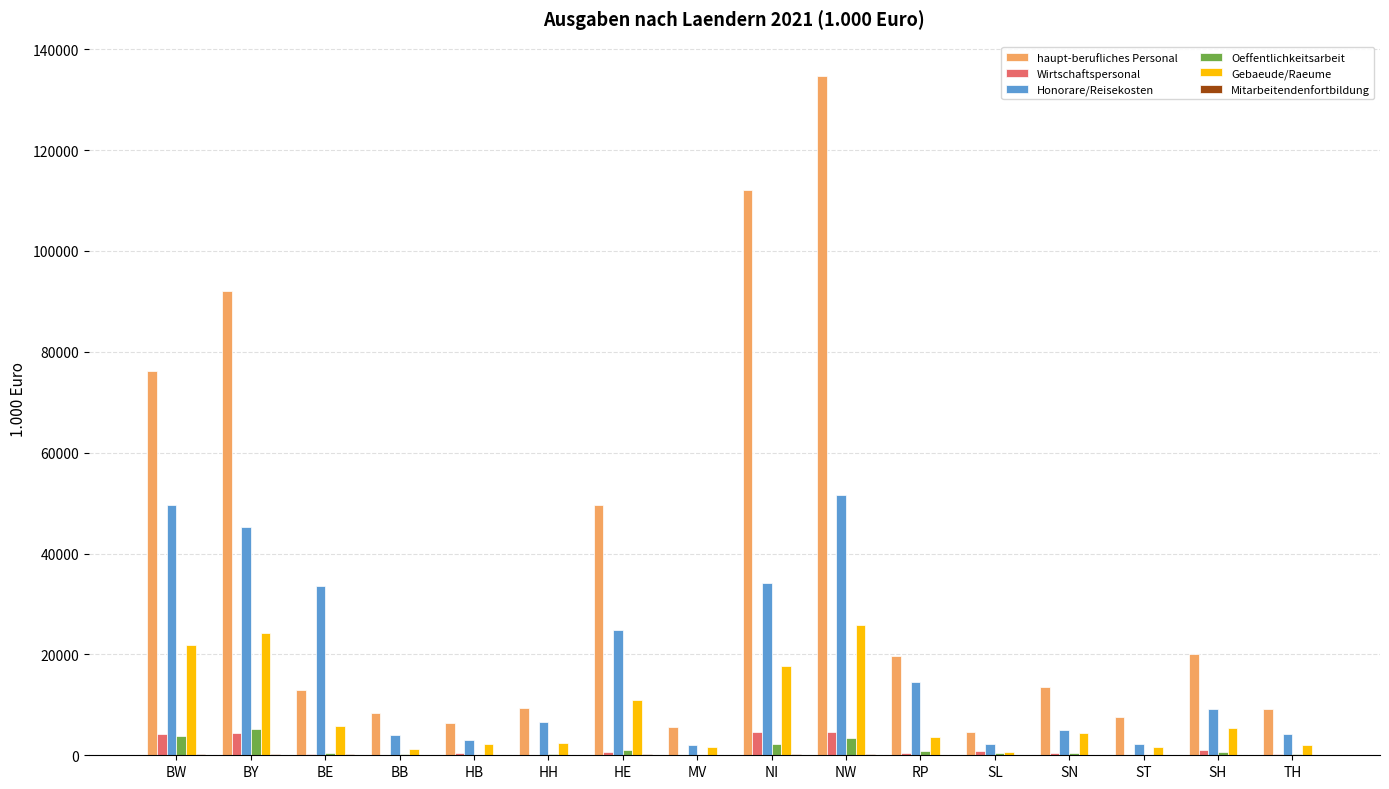

Which series changed the most between BE and SH?

Honorare/Reisekosten